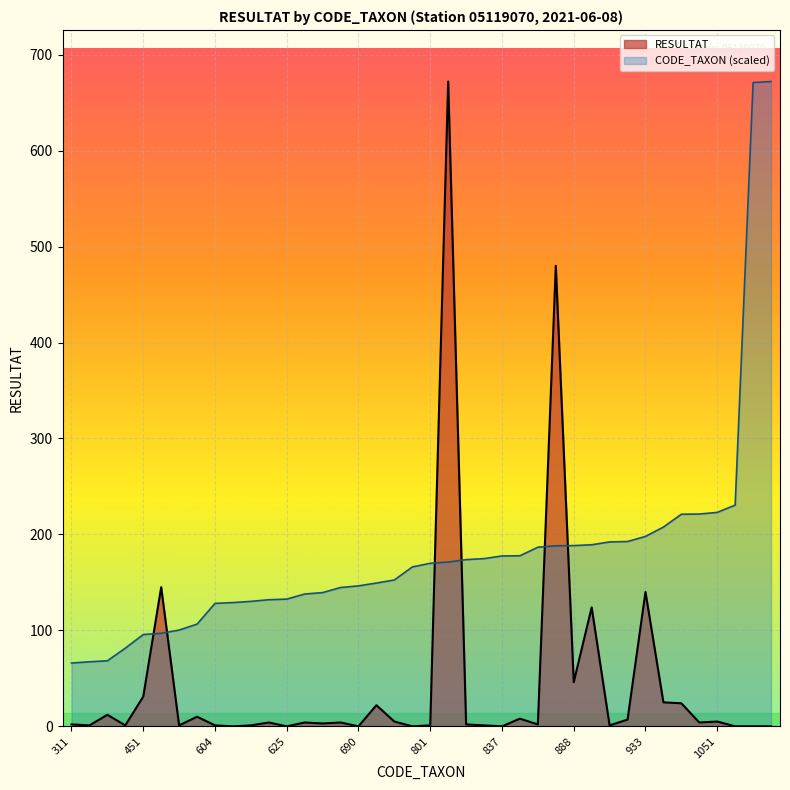

What is the value of the Total RESULTAT point at the 37th from the left?

5.0